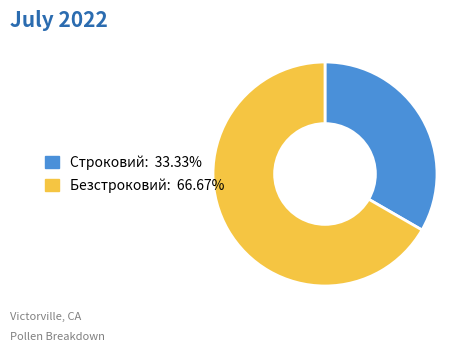

Do Безстроковий and Строковий together represent more than half of the pie?

Yes